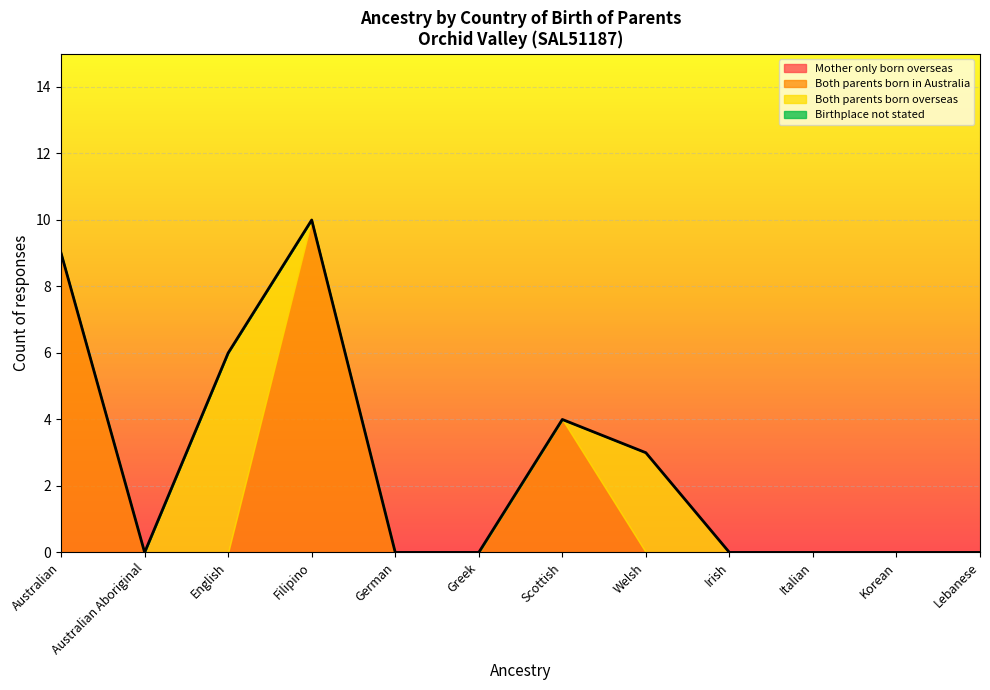

The value of Both parents born in Australia at Greek is 6. True or false?

False